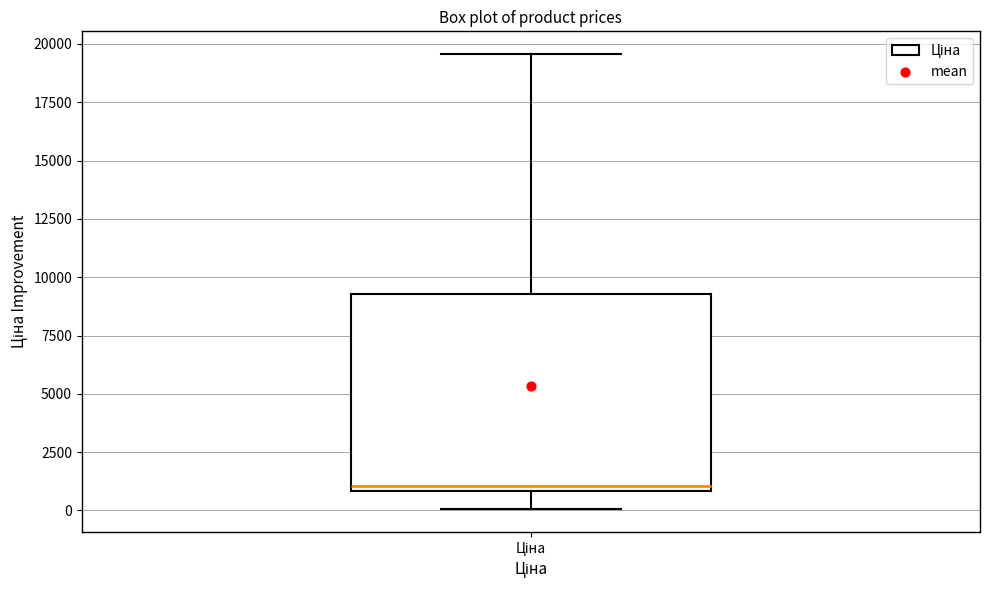

Read this box plot against the y-axis: the position of the median line, the range covered by the box, and the ends of both whiskers. The values are not printed on the chart, so give them approximately, as read against the axis.

median 1000 (just above the box's lower edge), box 1000 to 9500, whiskers 0 to 19500